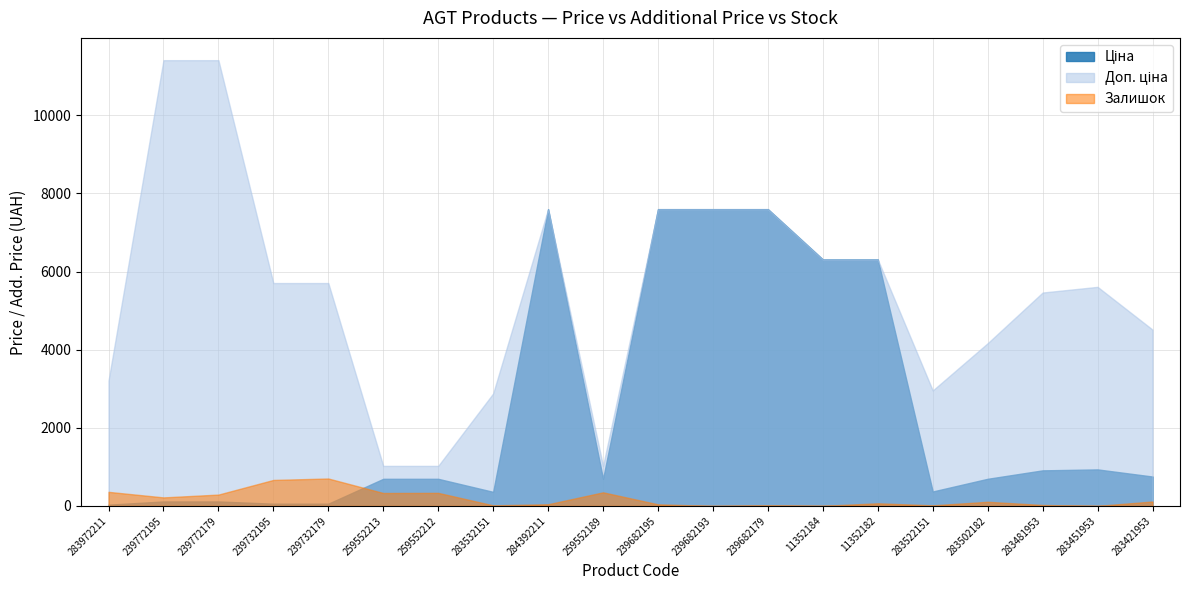

How many data points in Ціна are less than 694?

10